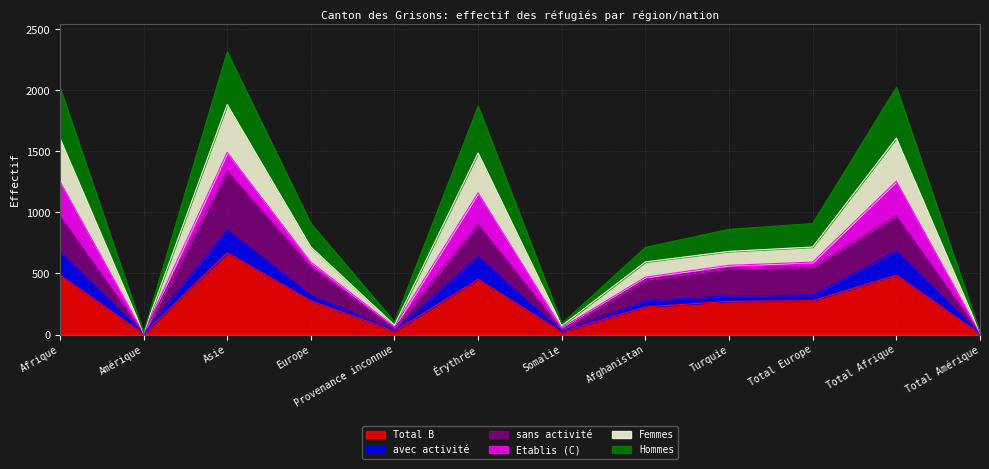

True or false: Total B has a value of 869 at Total Afrique.

False